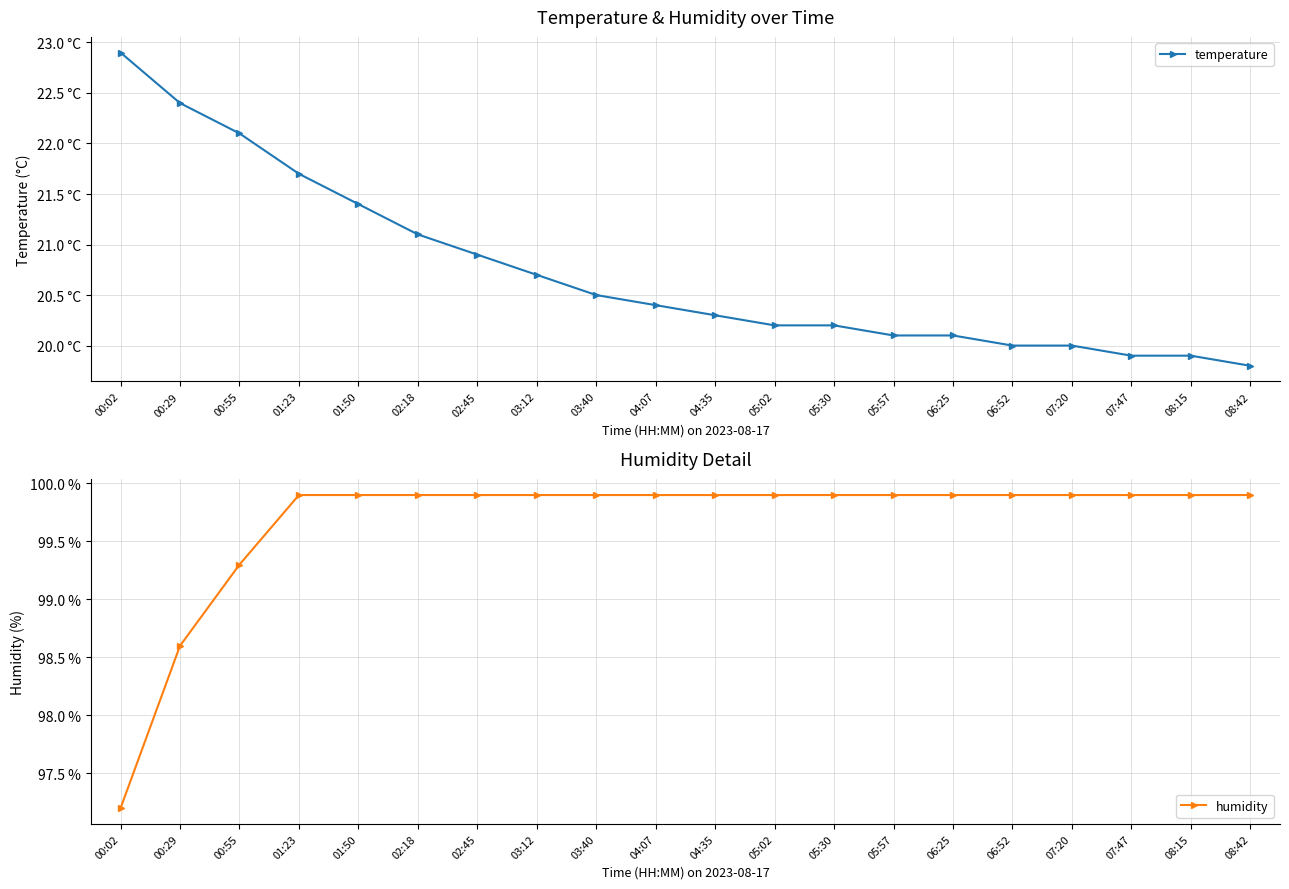

What is the smallest value displayed?

19.8